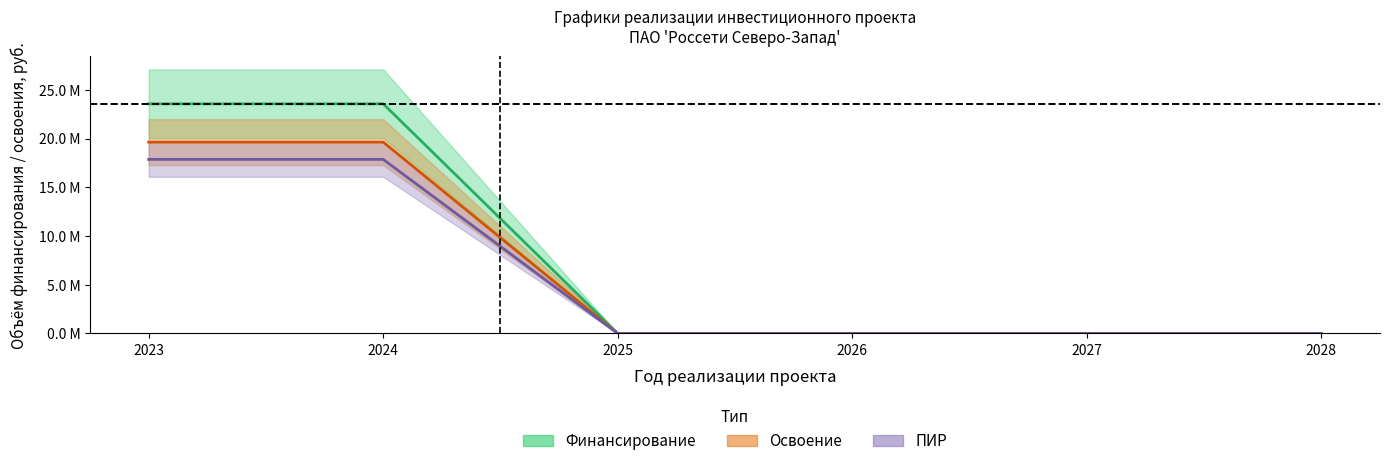

At which category is the sum across all series the highest?

2023